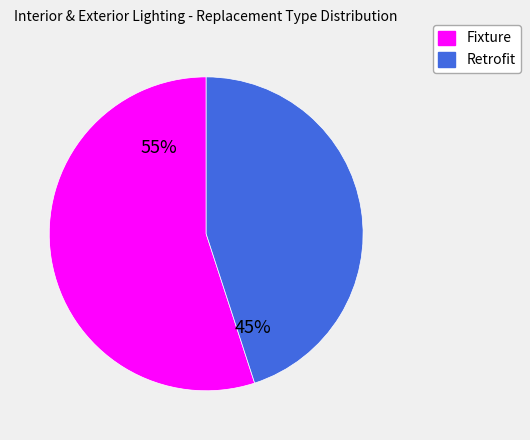

How many segments does this pie chart have?

2